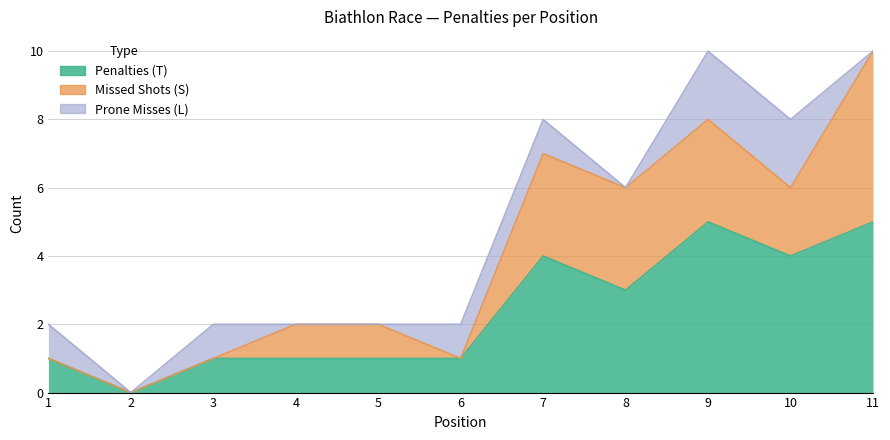

At which category does Prone Misses (L) reach its first local valley?

2